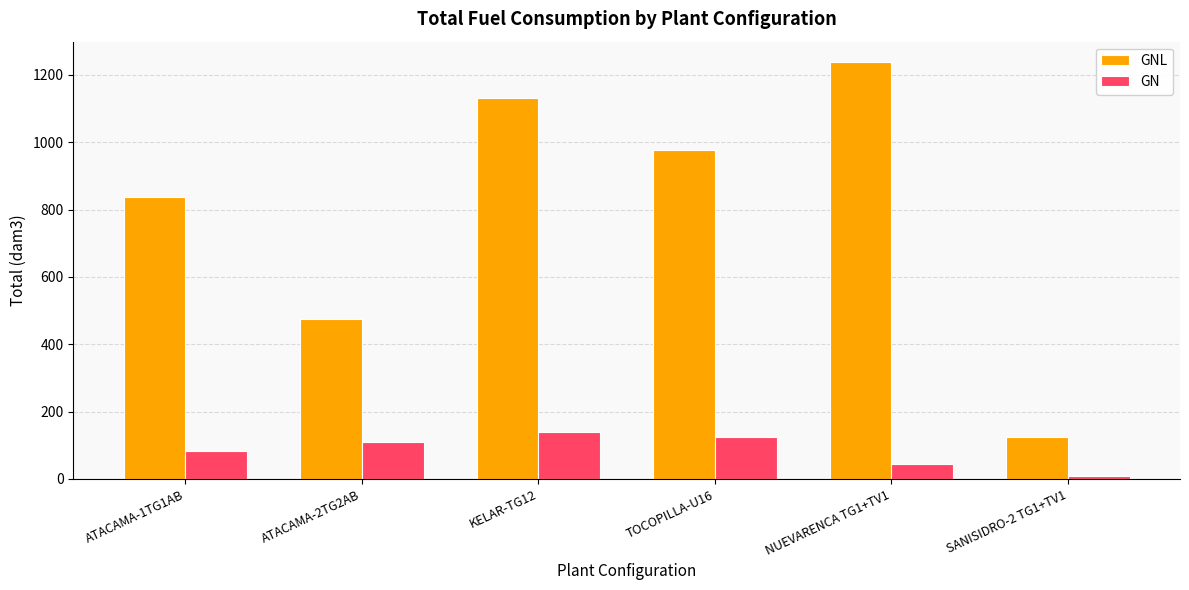

What is the difference between the GNL values at ATACAMA-2TG2AB and NUEVARENCA TG1+TV1?

762.1